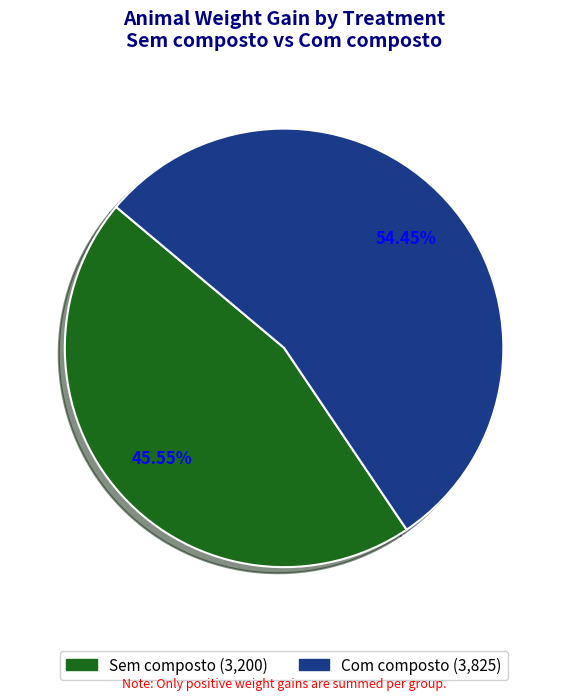

What is the smallest slice in the pie chart?

Sem composto